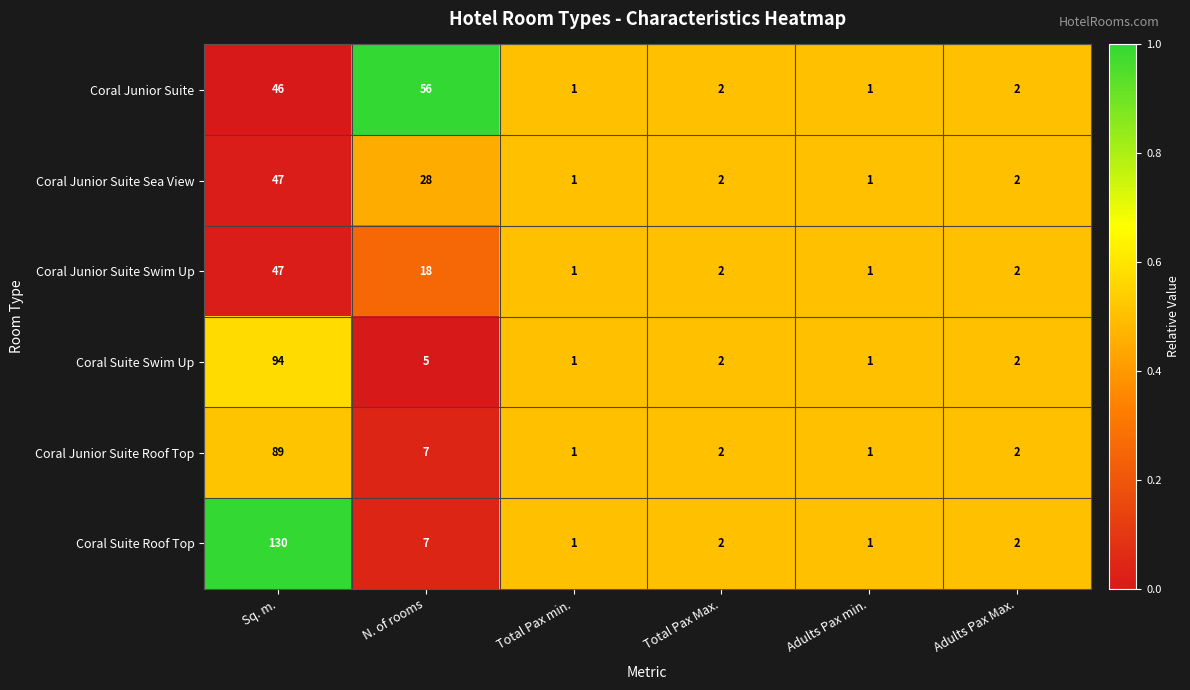

Count the number of categories in the chart.

6